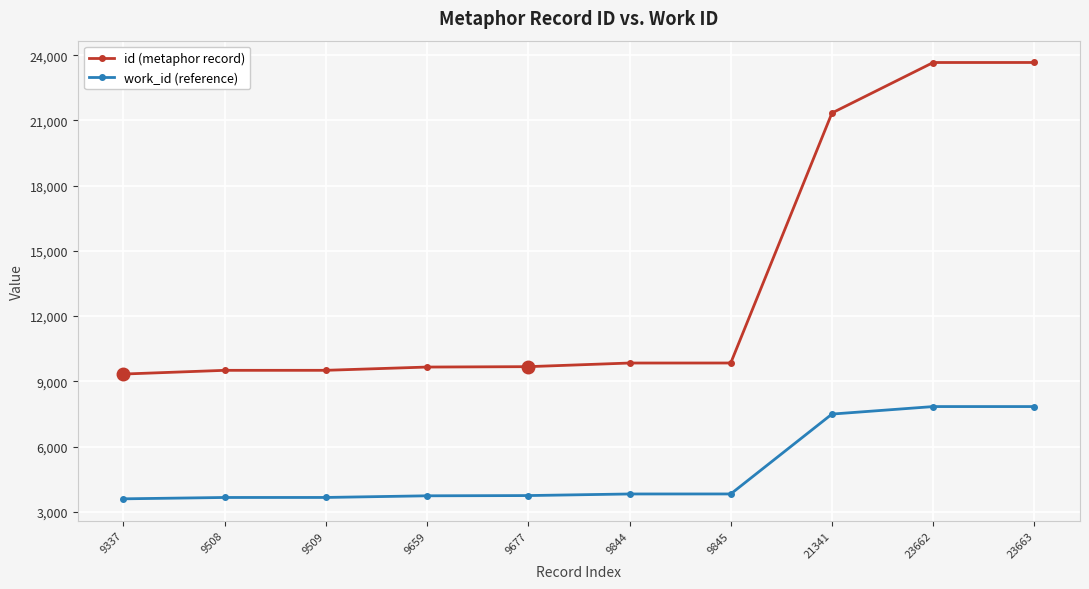

What value does the id (metaphor record) series have at 9508, to the nearest 50?

9500